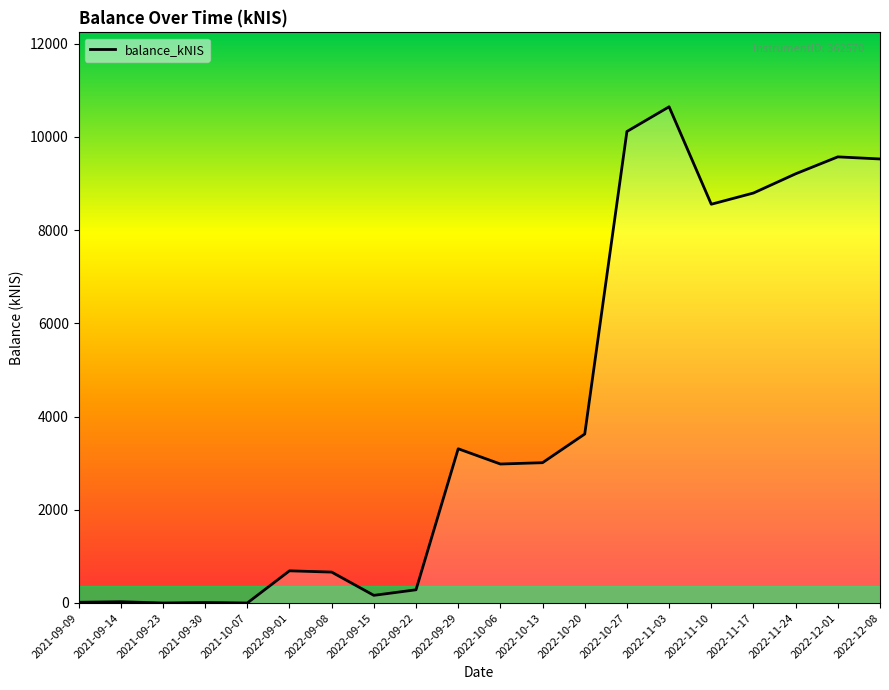

What is the change in value from 2021-10-07 to 2022-11-10?

+8553.5